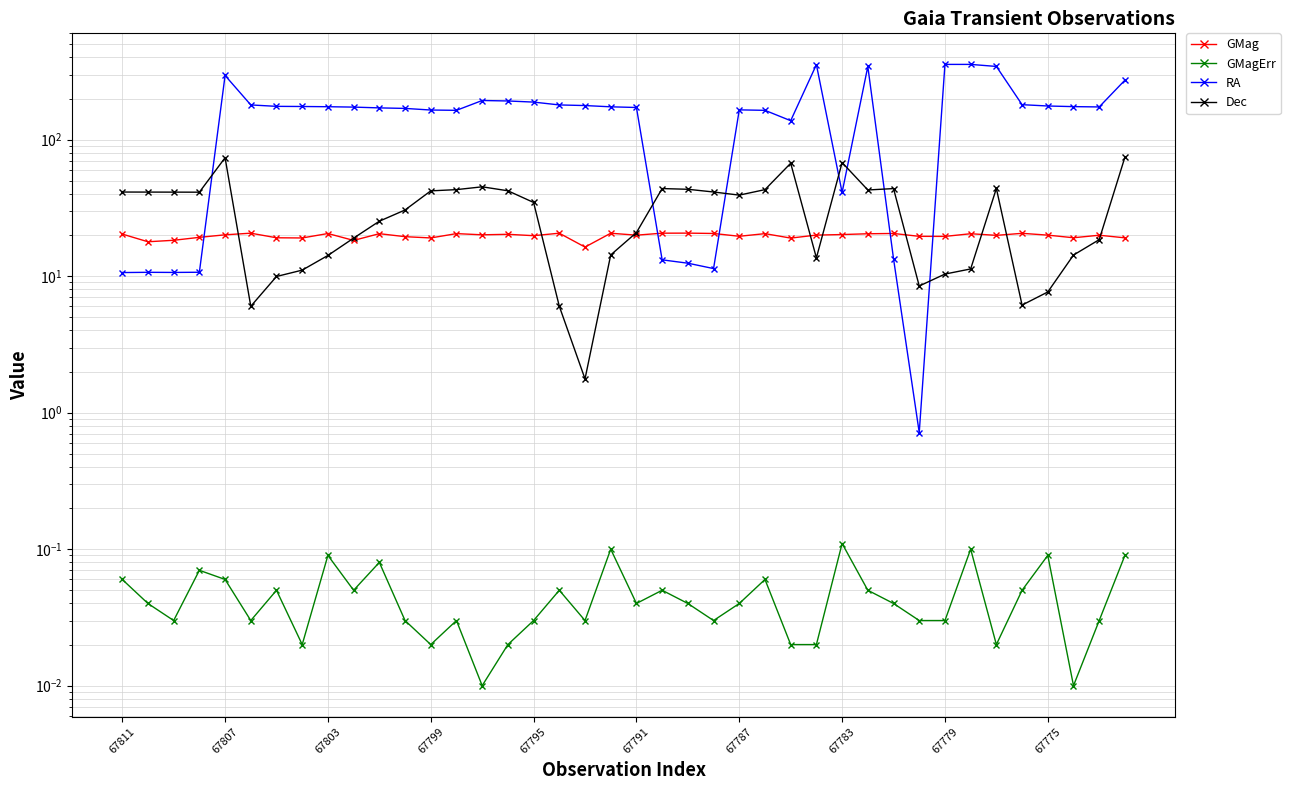

What is the difference between the highest and lowest values at 19?

173.9